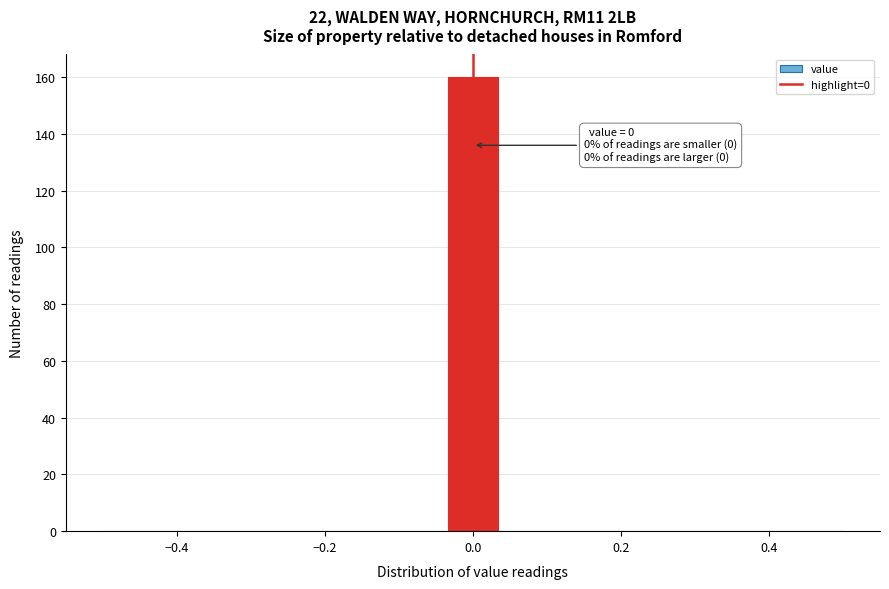

Read against the x-axis, roughly where is the centre of the tallest bar?

0.00